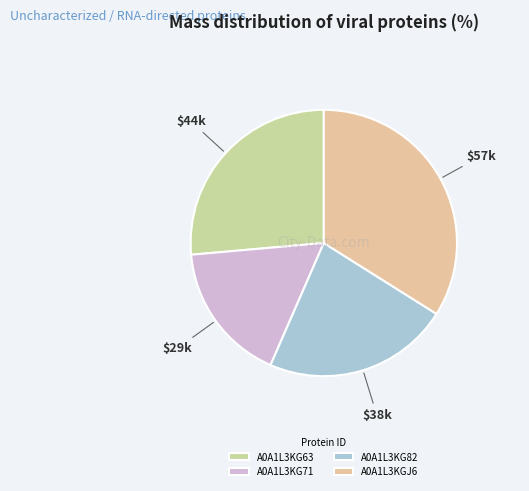

To the nearest percent, what percentage of the pie is A0A1L3KG82?

23%